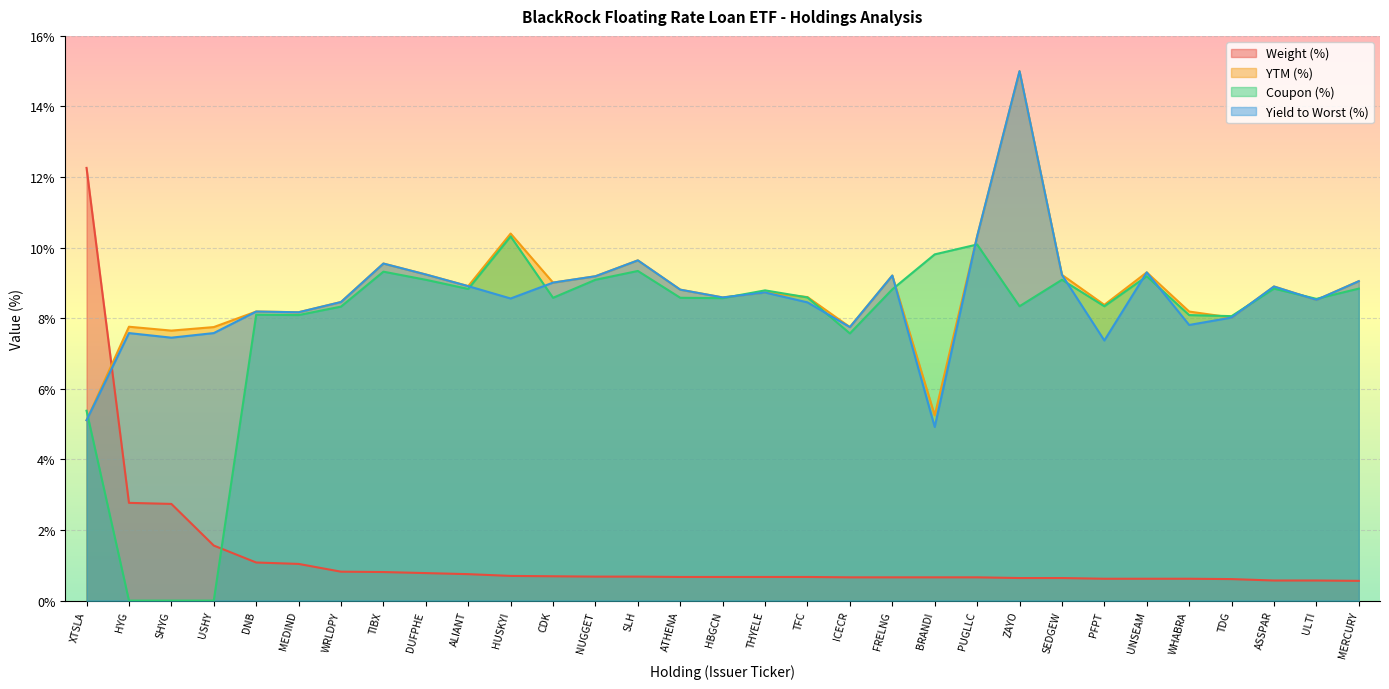

What position from the right is TIBX?

24